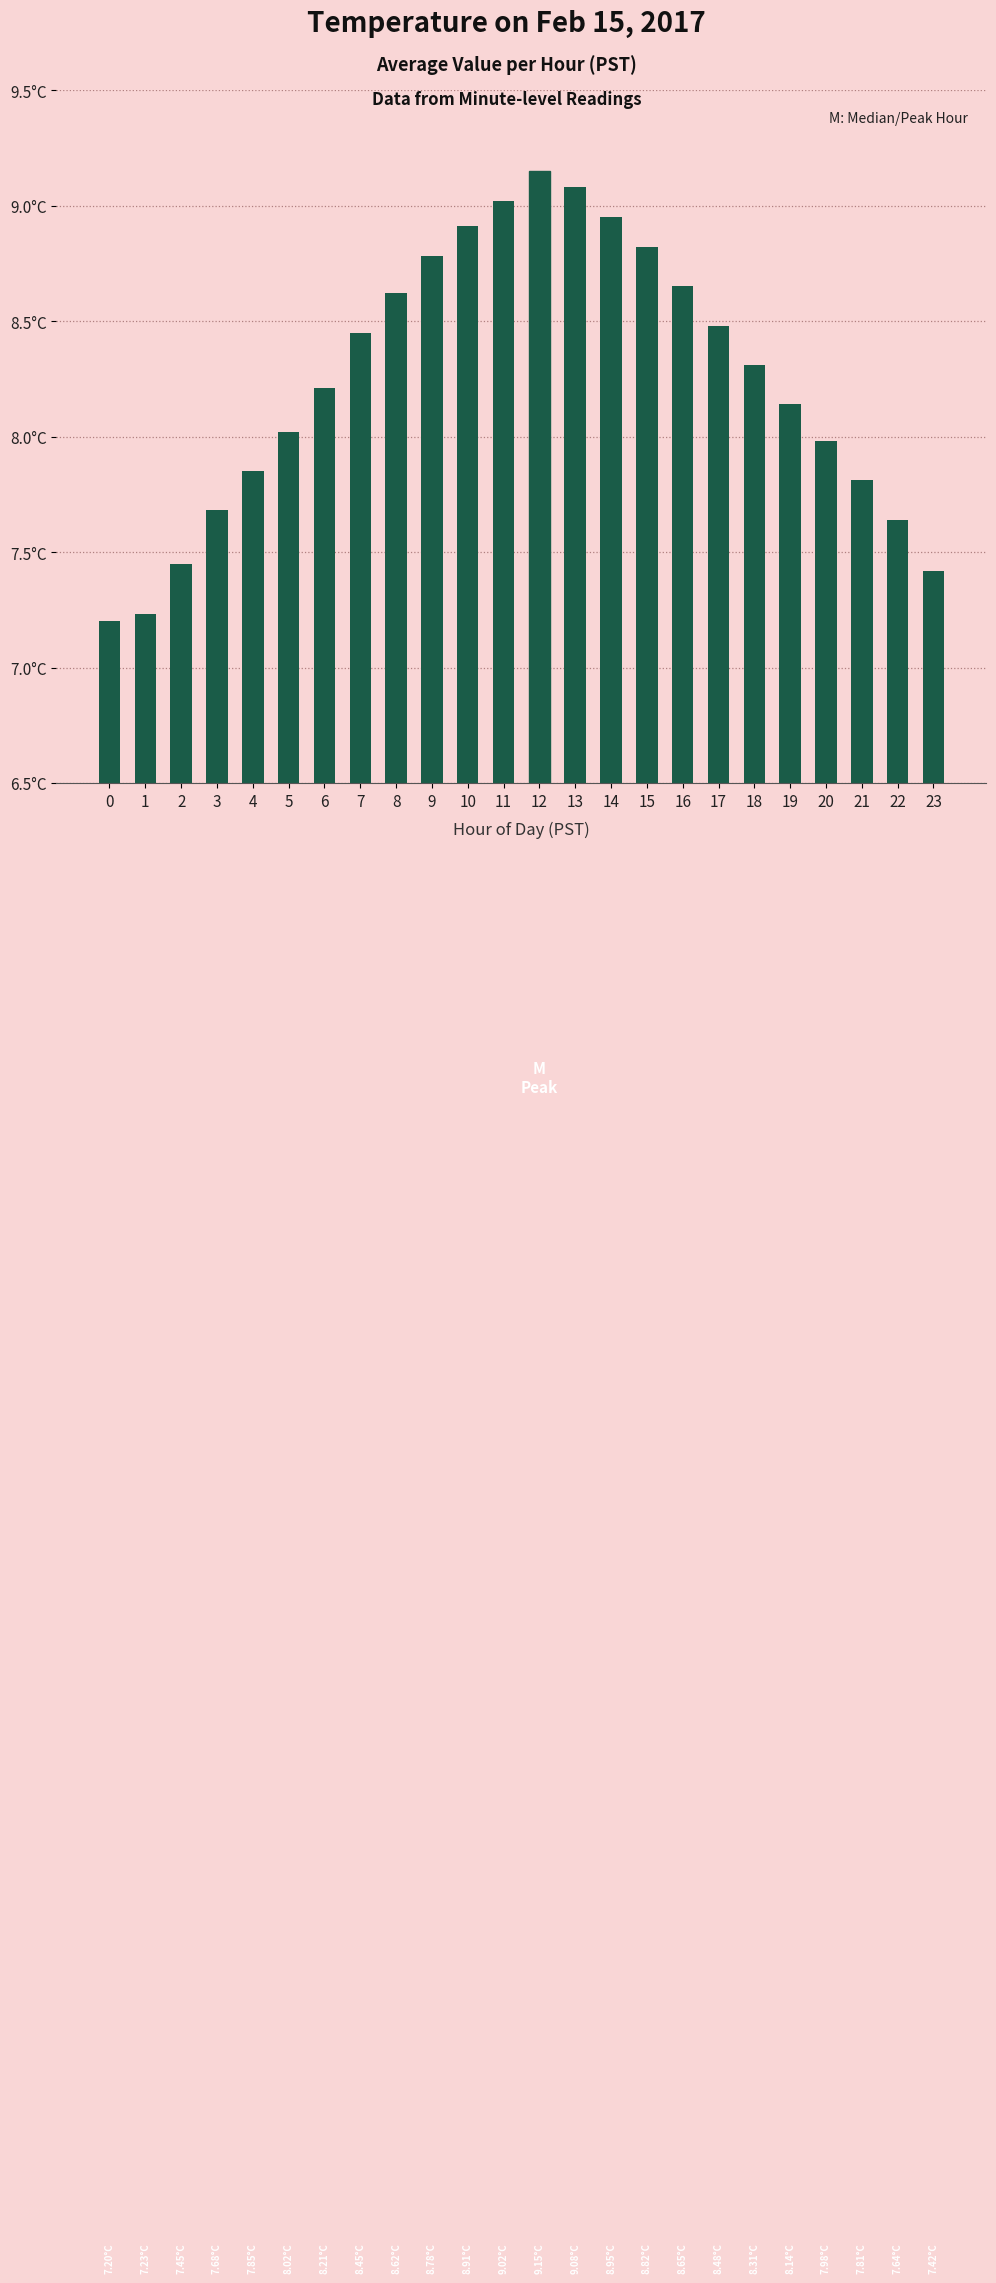

Does the chart contain any negative values?

No